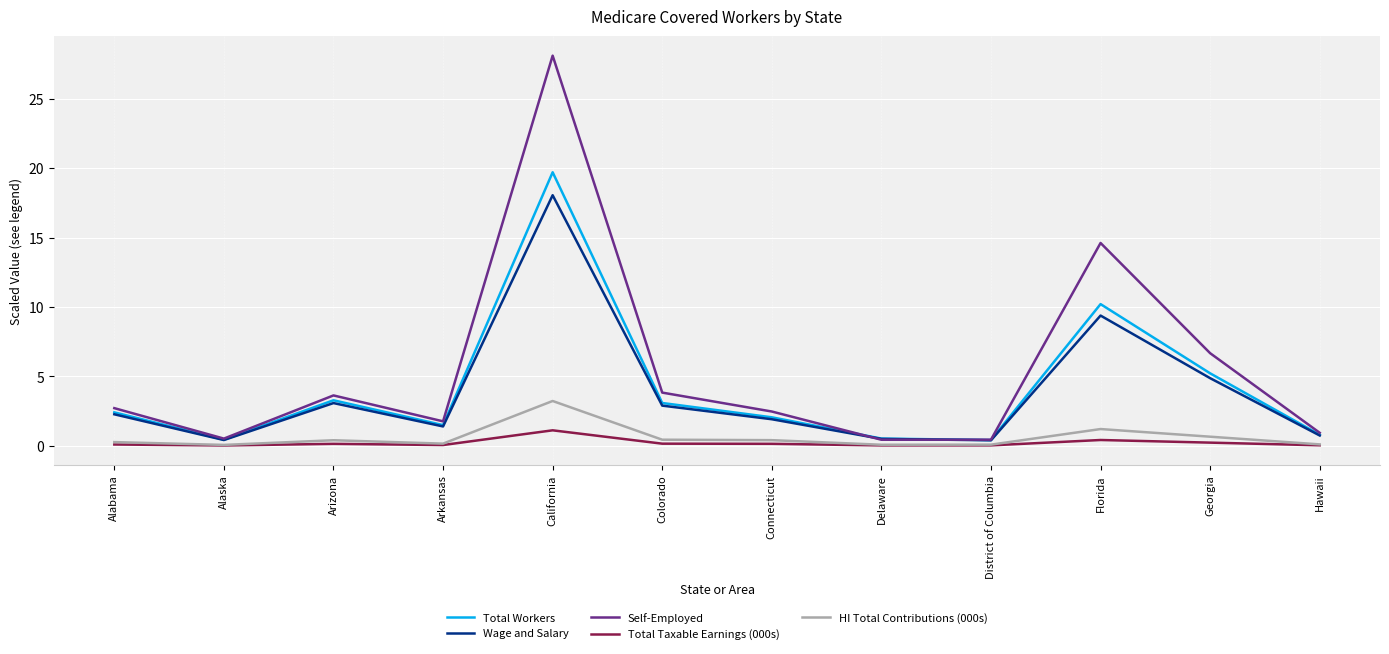

What is the spread (max minus min) of values at Arizona?

3.5